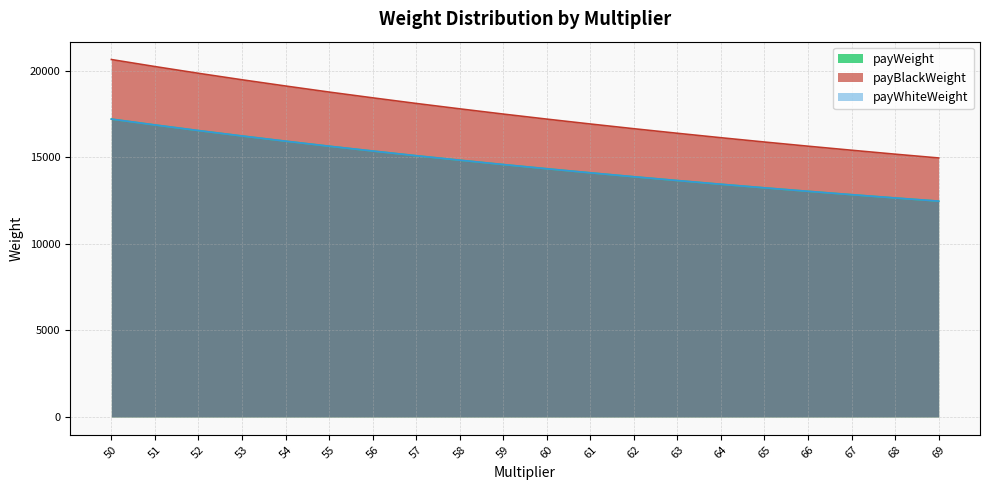

What is the sum of all payBlackWeight values?

350387